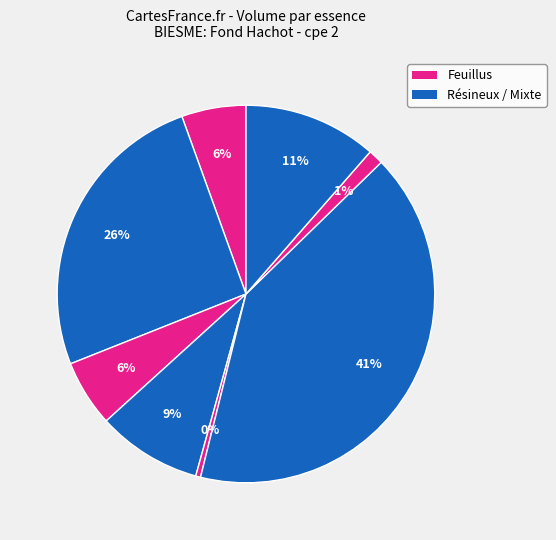

How many segments does this pie chart have?

8